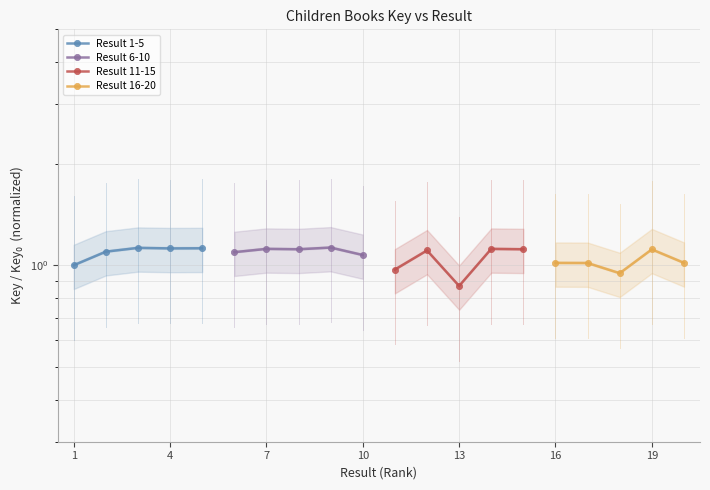

In Result 11-15, how many points are lower than both neighbors (excluding endpoints)?

1